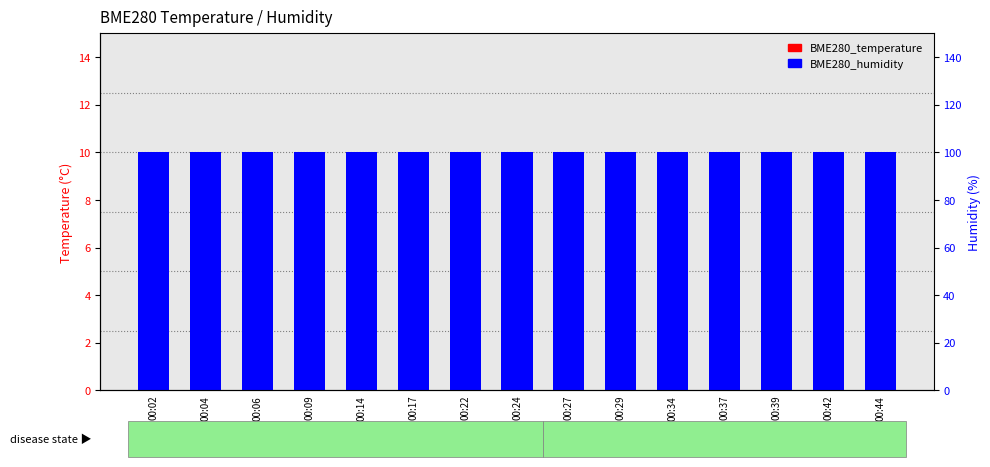

Reading left to right, transcribe all the data shown in this chart.

BME280_temperature: 9.6	9.5	9.6	9.5	9.6	9.6	9.7	9.6	9.6	9.6	9.6	9.6	9.6	9.7	9.7
BME280_humidity: 10.0	10.0	10.0	10.0	10.0	10.0	10.0	10.0	10.0	10.0	10.0	10.0	10.0	10.0	10.0